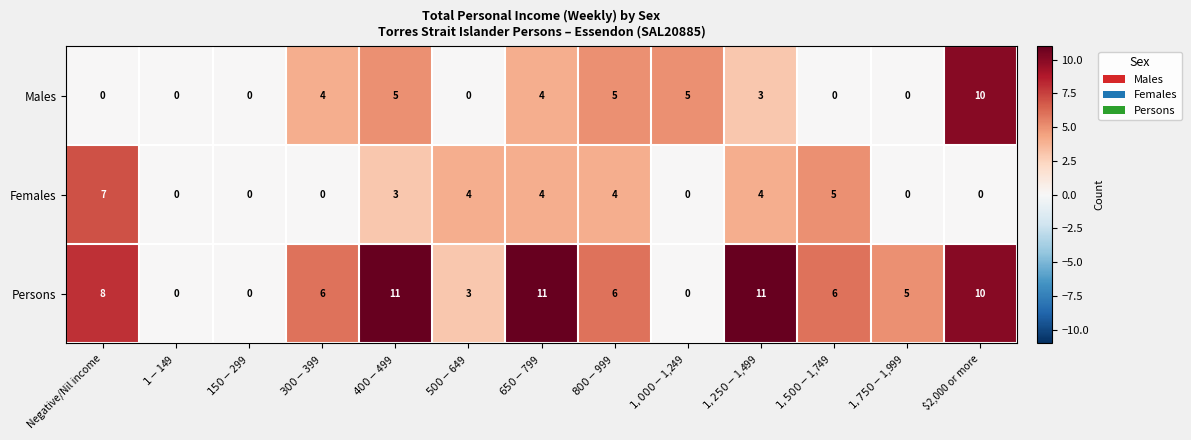

What is the maximum value shown in the chart?

11